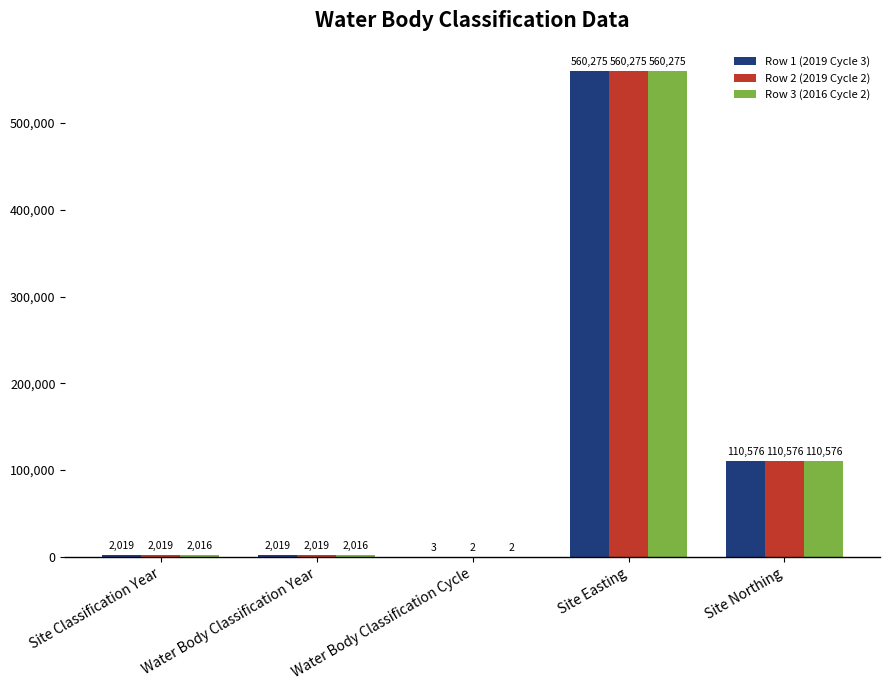

What is the highest value of the Row 2 (2019 Cycle 2) series?

560275